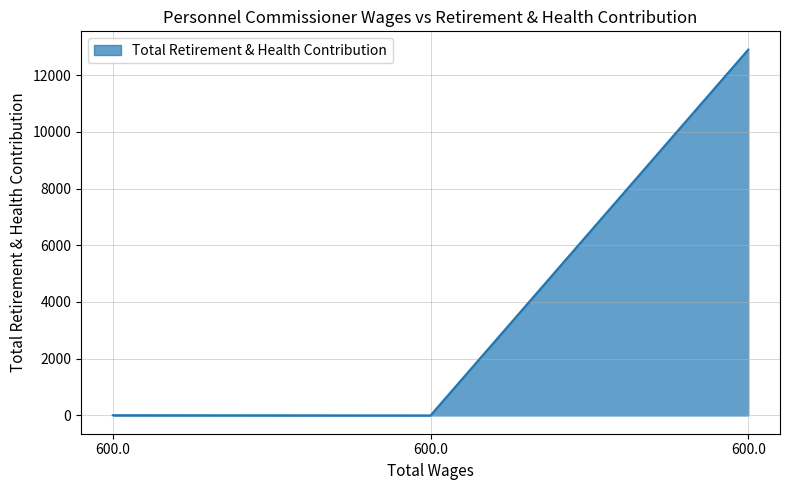

Count the number of categories in the chart.

3